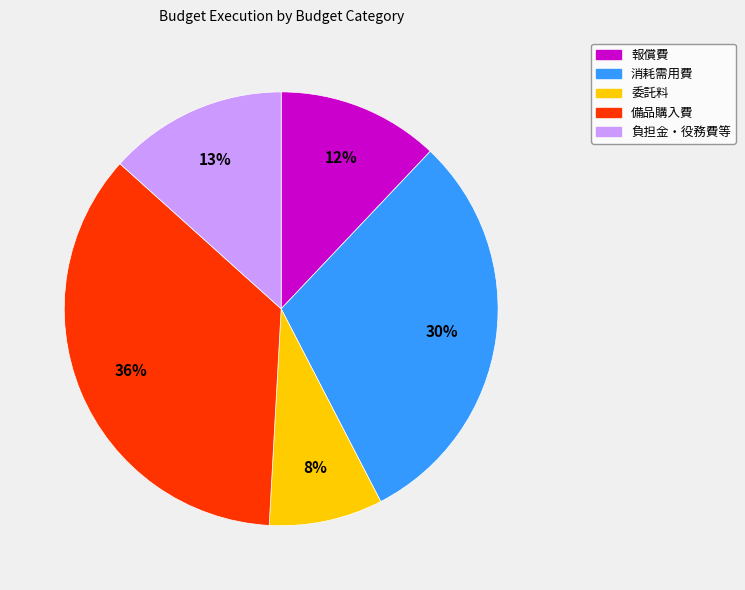

To the nearest percent, what is the average slice percentage?

20%